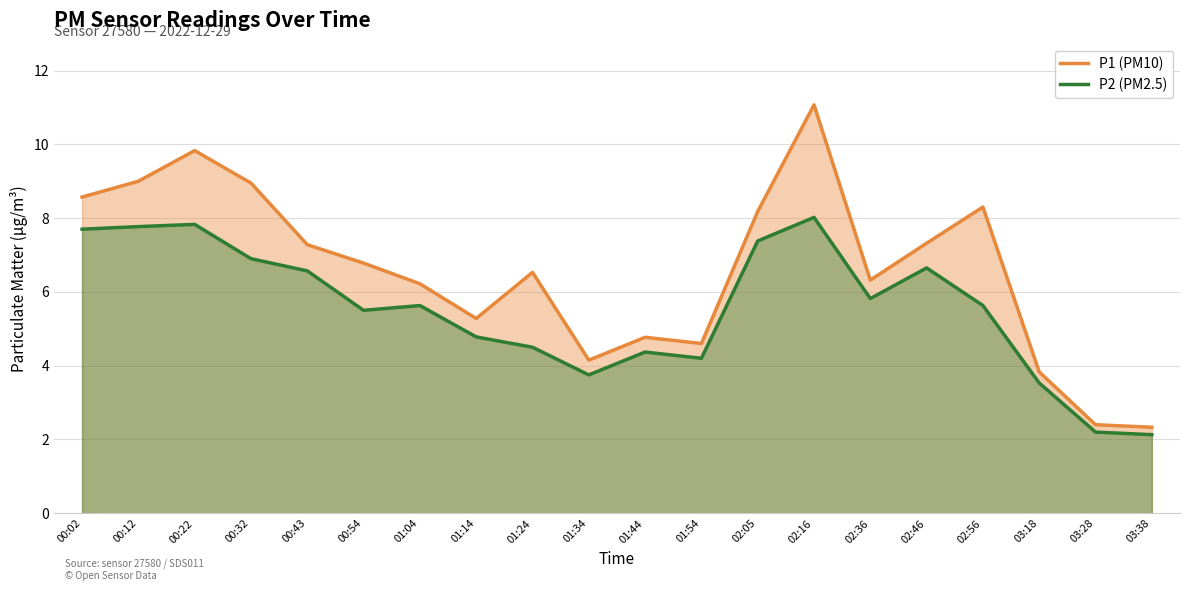

True or false: P2 (PM2.5) has more than 1 points higher than both neighbors.

True